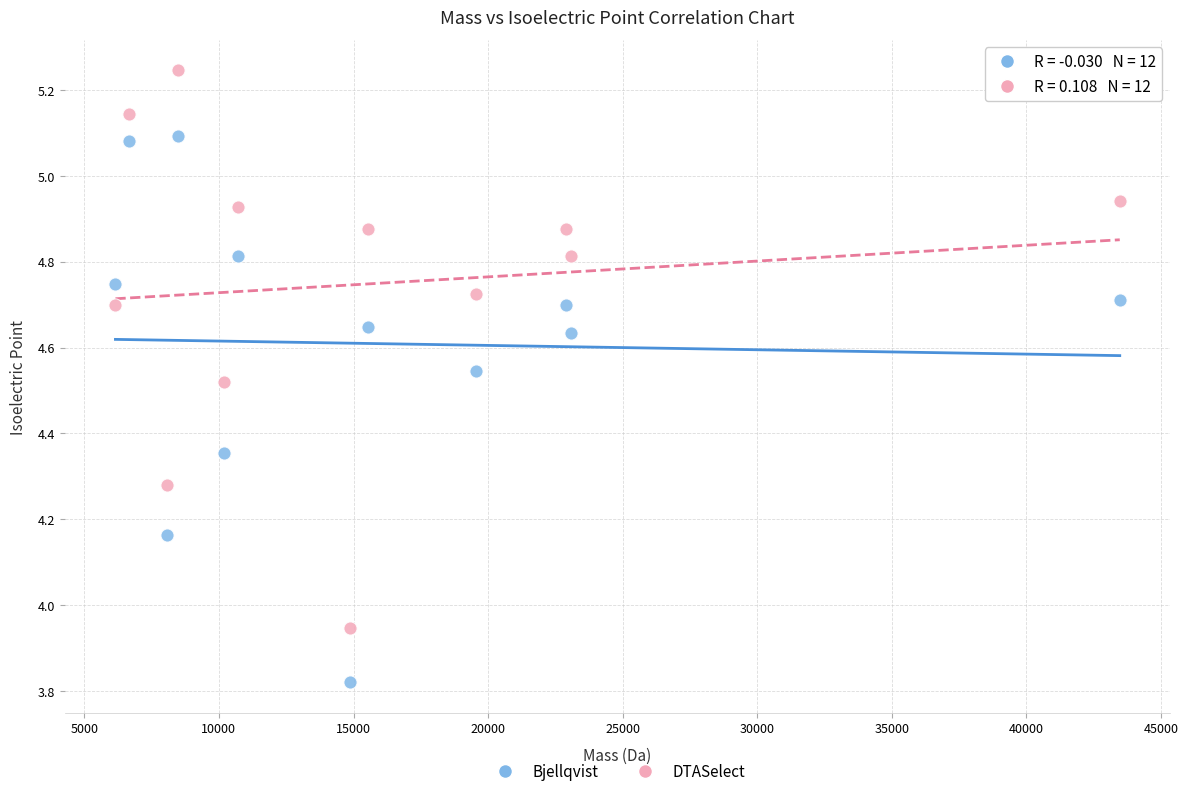

Which series contains the lowest Y value?

Bjellqvist